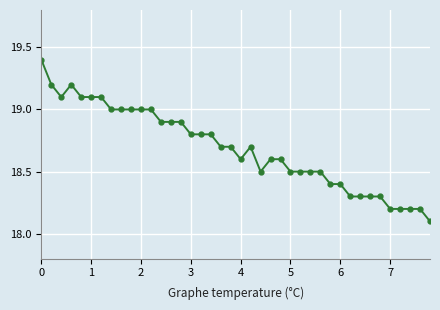

What is the average value?

18.7